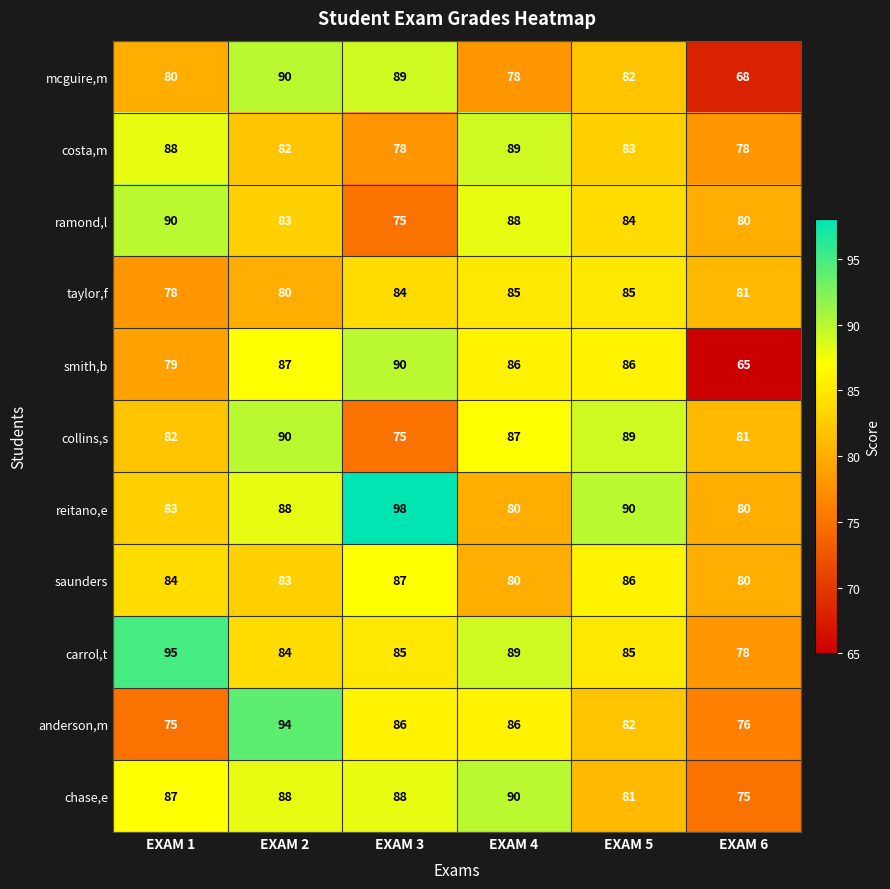

Where is ramond,l nearest to the value 82?

EXAM 2